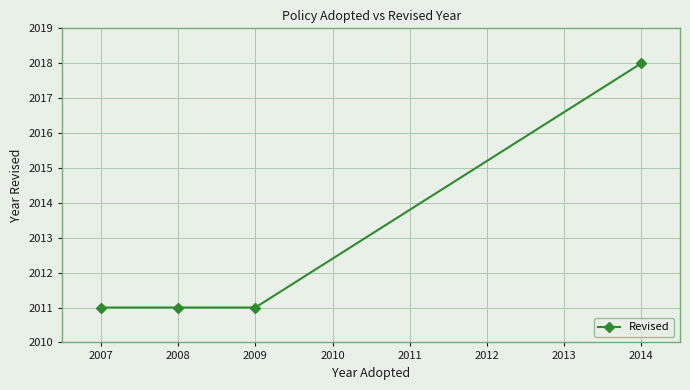

What is the change in value from 2007 to 2014?

+7